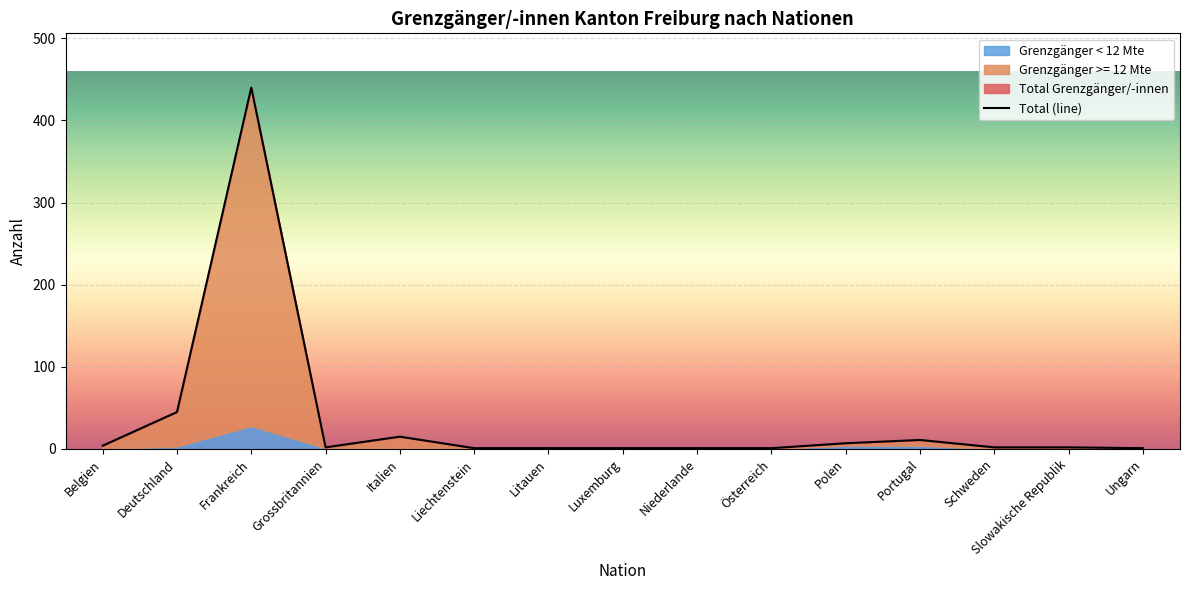

At which category is the sum across all series the highest?

Frankreich